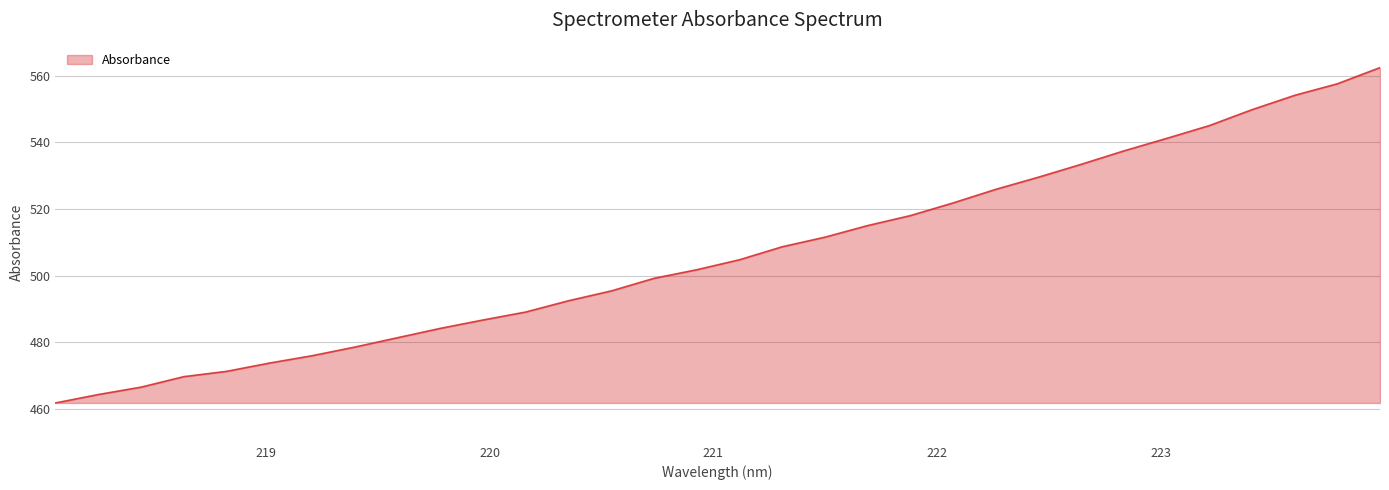

What is the smallest value displayed?

461.7